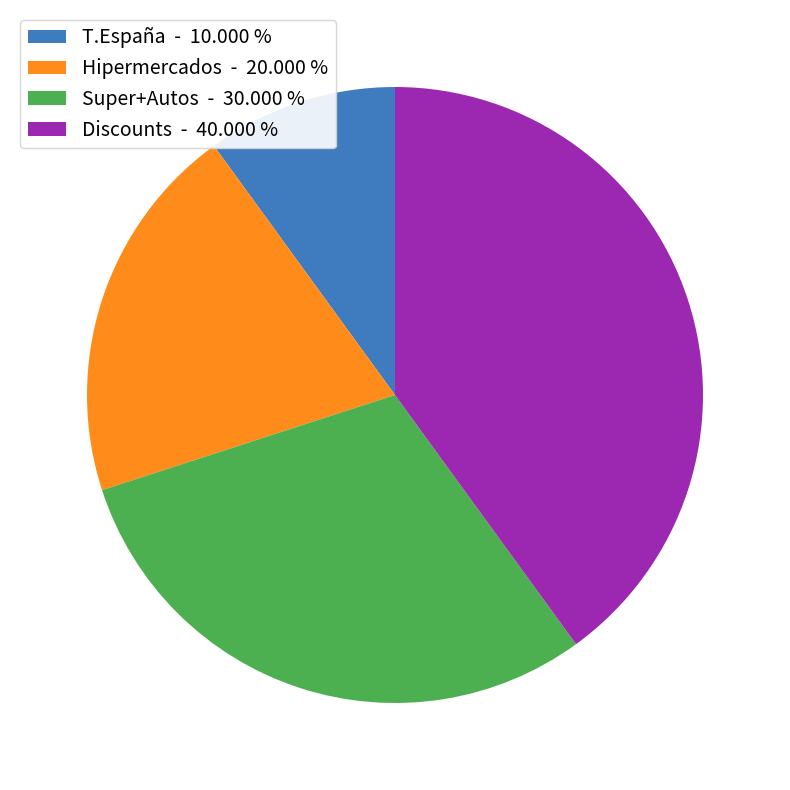

Does Super+Autos - 30.000 % account for over 50% of the chart?

No